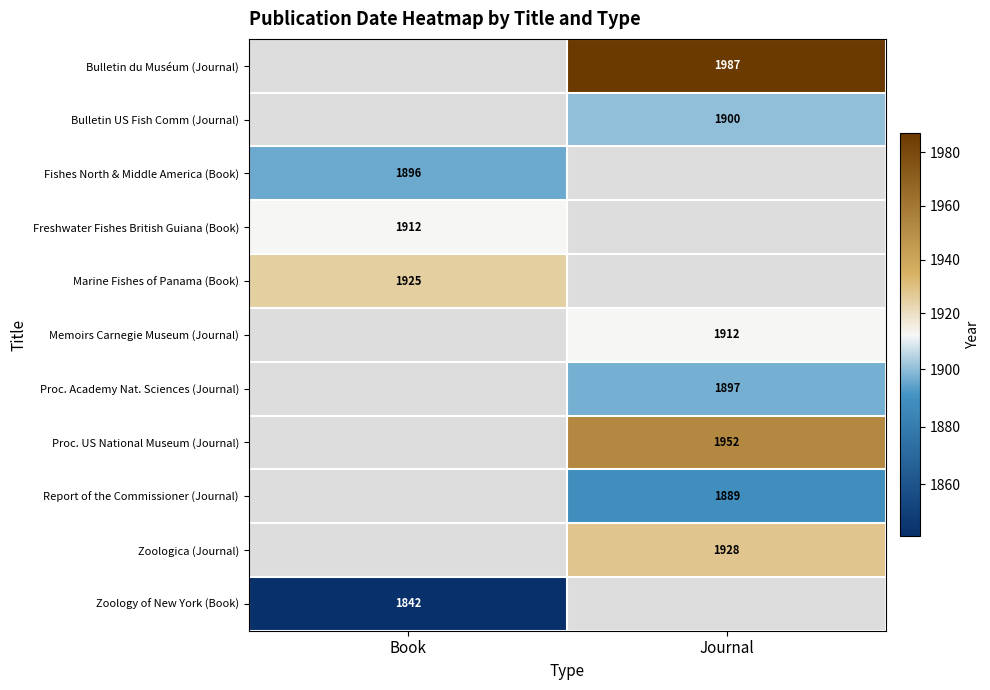

Is it true that Proc. Academy Nat. Sciences (Journal) equals 3295 at Journal?

False